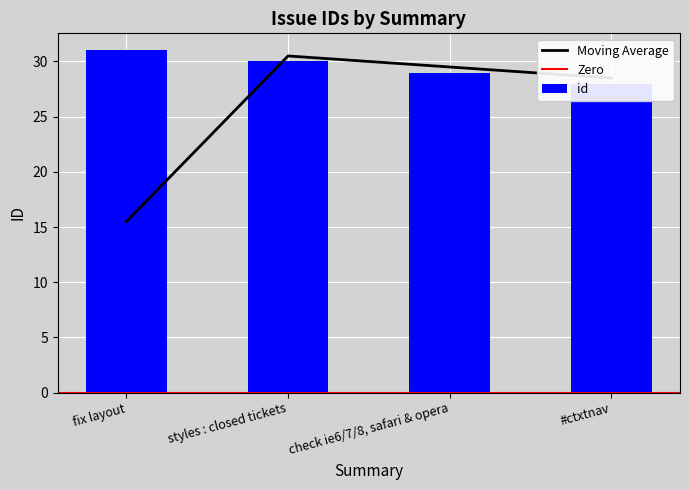

At which category does the chart reach its peak across all series?

fix layout